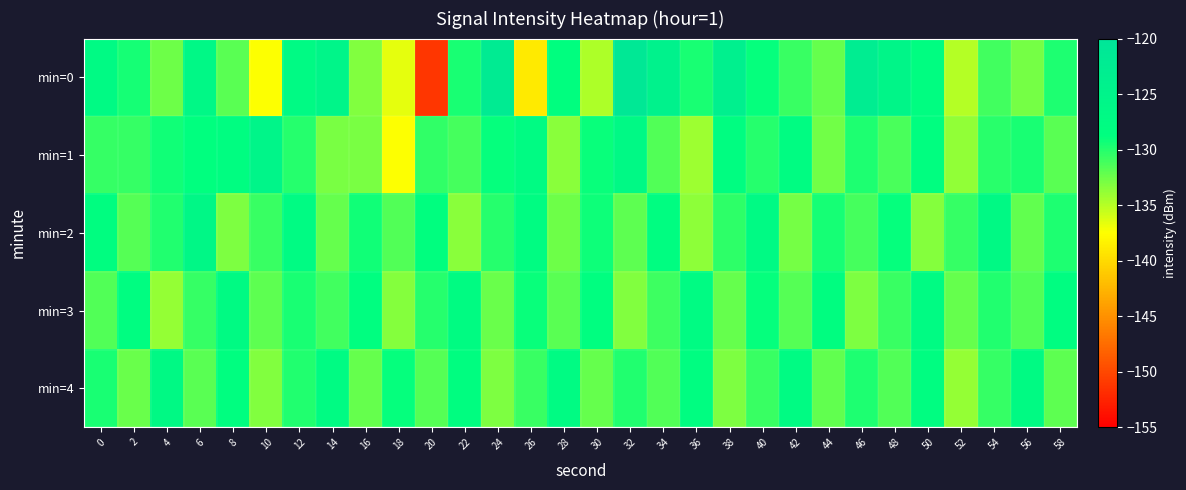

What is the total value across all series at 36?

-653.4